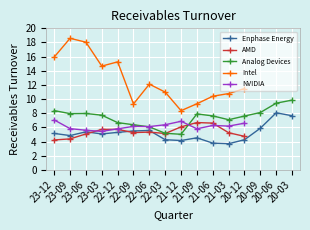

Is the value of Enphase Energy at 2022-09-30 greater than the value of AMD at 2021-06-30?

No